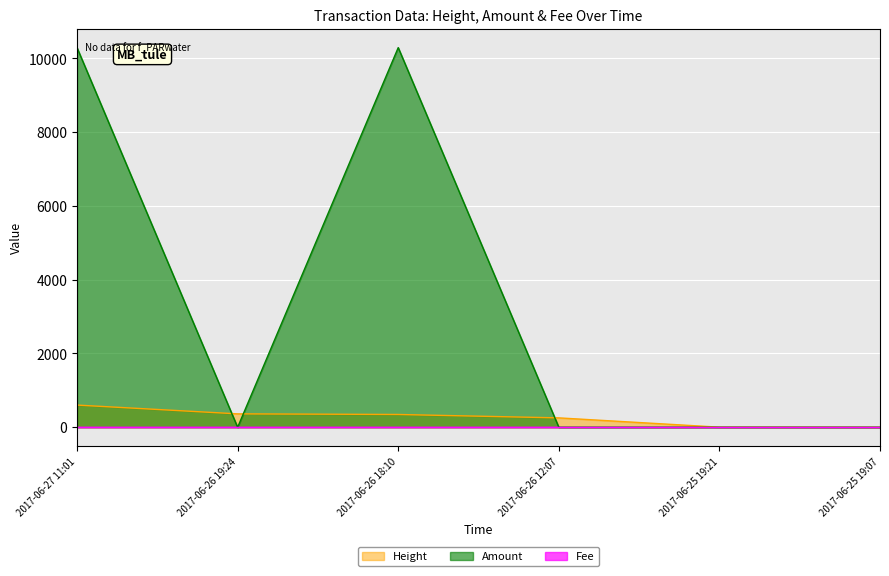

What is the difference between the maximum and minimum values in the Height series?

602